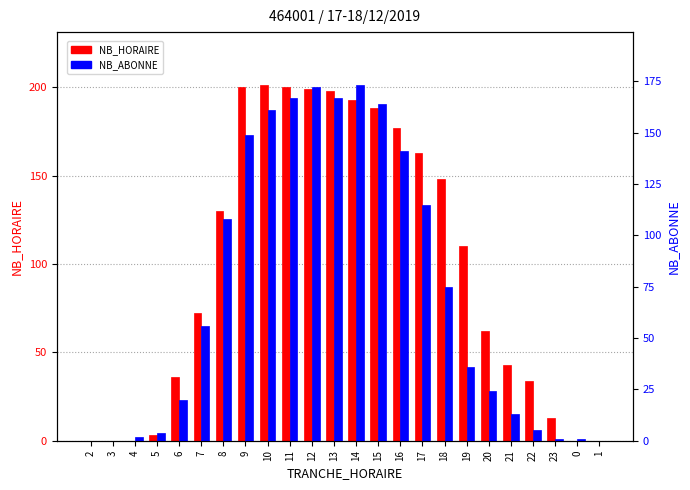

How many values in NB_HORAIRE are above zero?

19